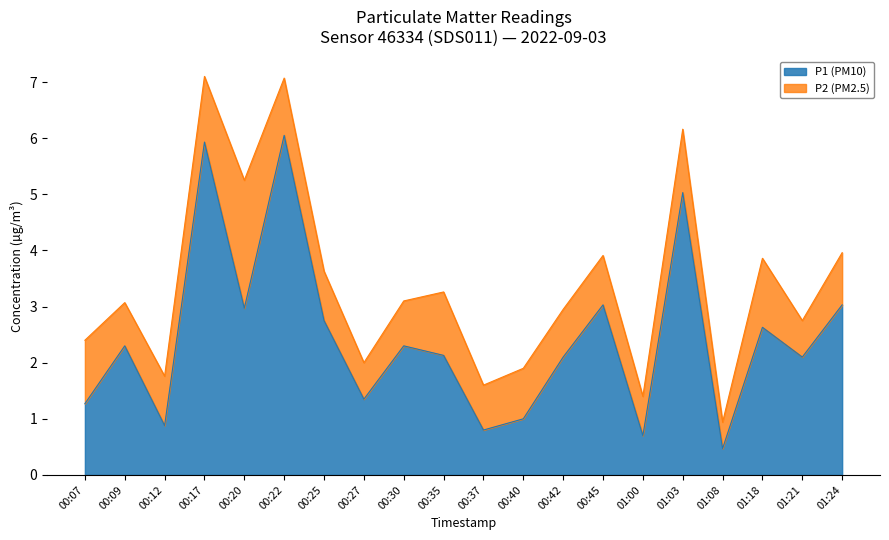

What position from the right is 01:24?

1